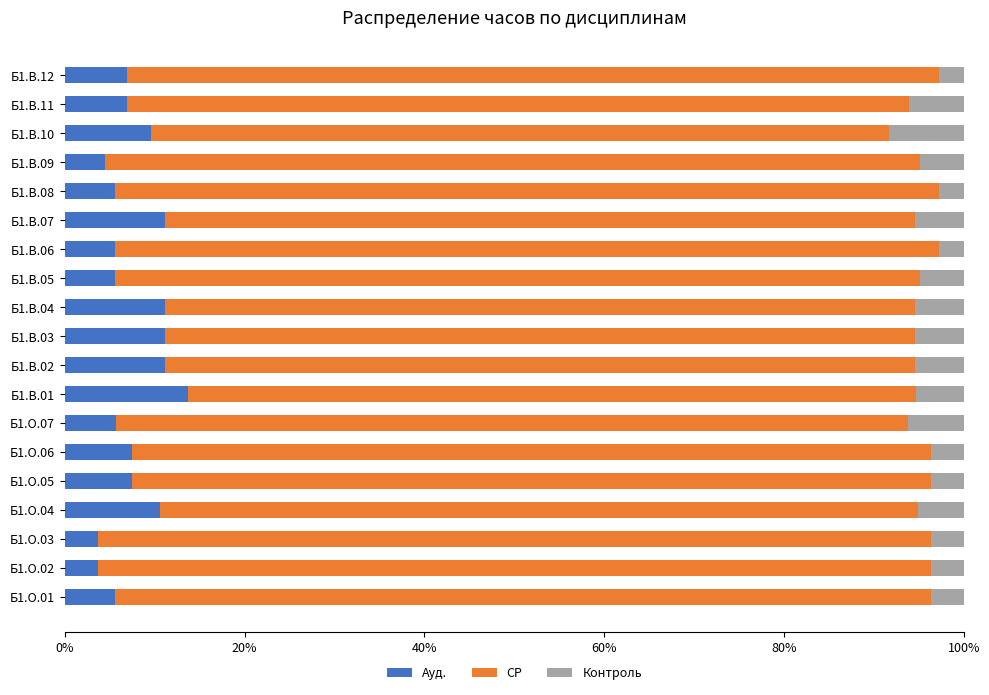

The value of Ауд. at Б1.В.08 is 8.6. True or false?

False